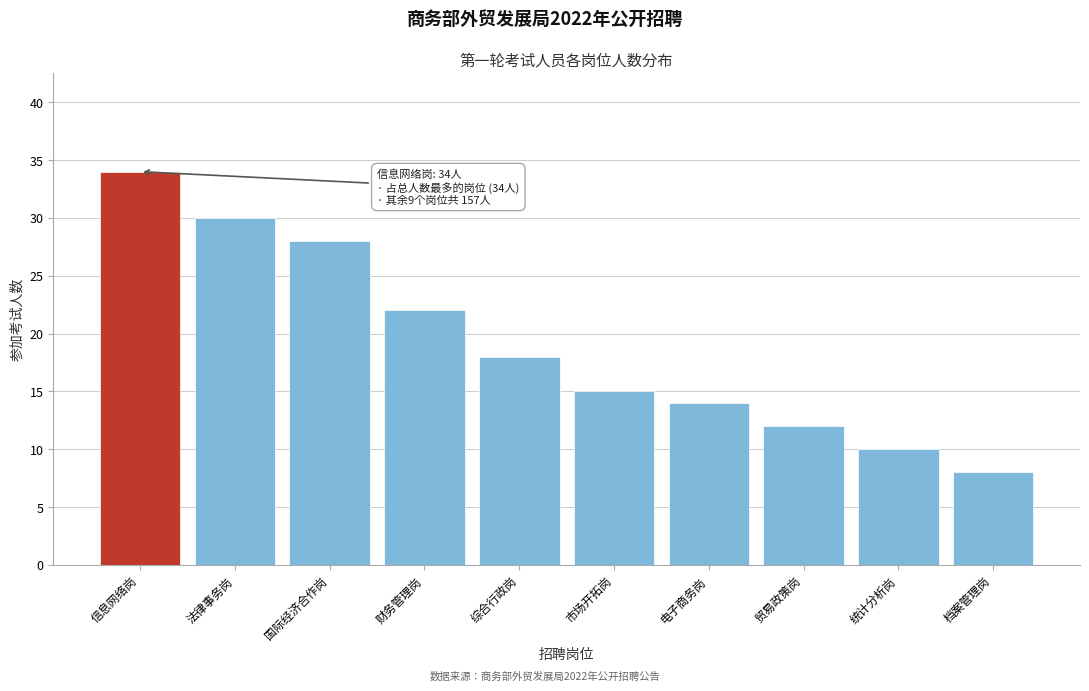

Reading right to left, what are all the values shown in this chart?

档案管理岗=8	统计分析岗=10	贸易政策岗=12	电子商务岗=14	市场开拓岗=15	综合行政岗=18	财务管理岗=22	国际经济合作岗=28	法律事务岗=30	信息网络岗=34